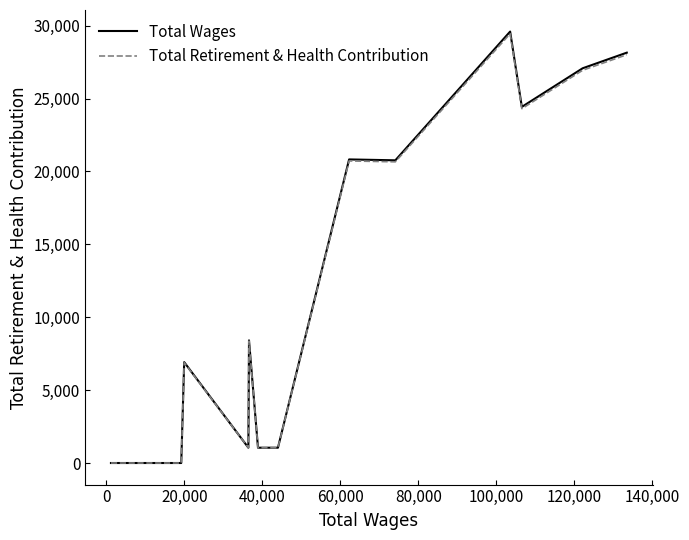

At how many categories does at least one series exceed 7086?

7